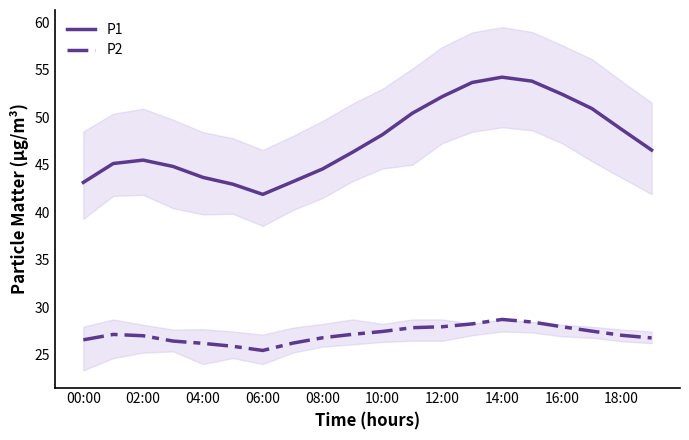

Reading left to right, what are all the values shown in this chart?

P1: 43.1	45.1	45.5	44.8	43.7	43.0	41.9	43.2	44.6	46.3	48.2	50.4	52.2	53.7	54.2	53.8	52.4	50.9	48.7	46.5
P2: 26.6	27.1	27.0	26.4	26.2	25.9	25.4	26.2	26.8	27.1	27.4	27.8	27.9	28.2	28.7	28.4	27.9	27.5	27.0	26.8